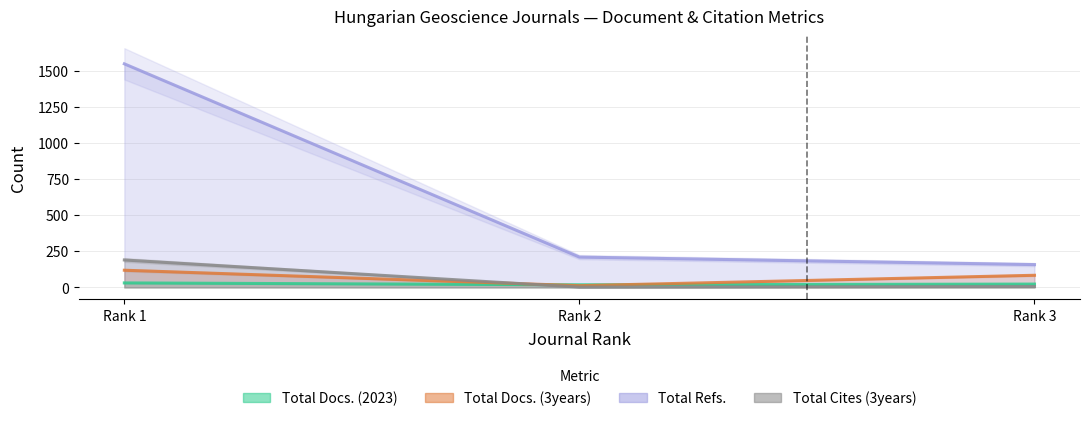

What are all the series names shown in the legend?

Total Docs. (2023), Total Docs. (3years), Total Refs., Total Cites (3years)